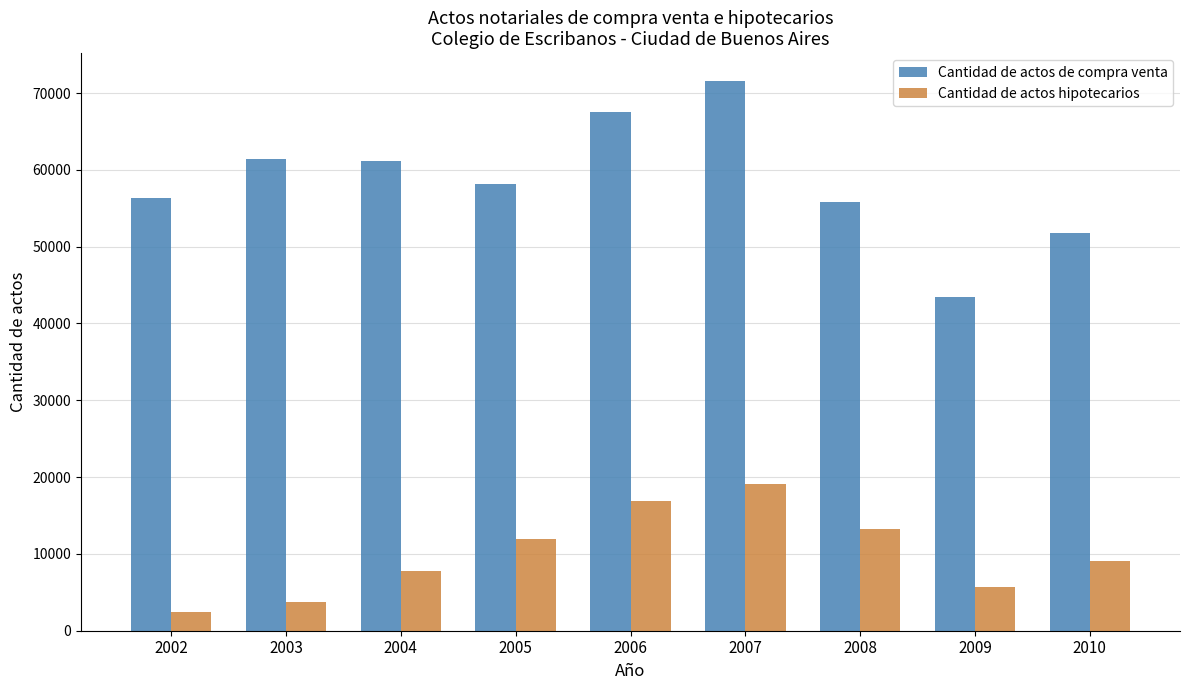

At which category is the sum across all series the highest?

2007